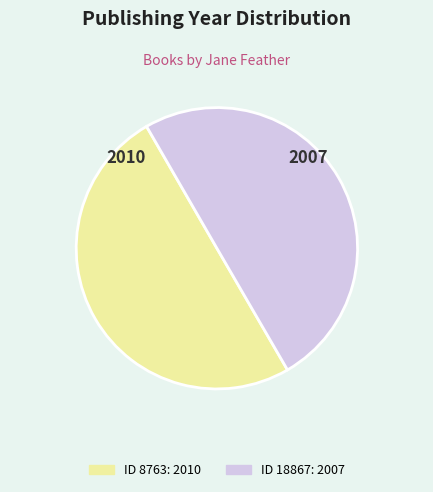

Rank the categories by value from lowest to highest.

18867, 8763